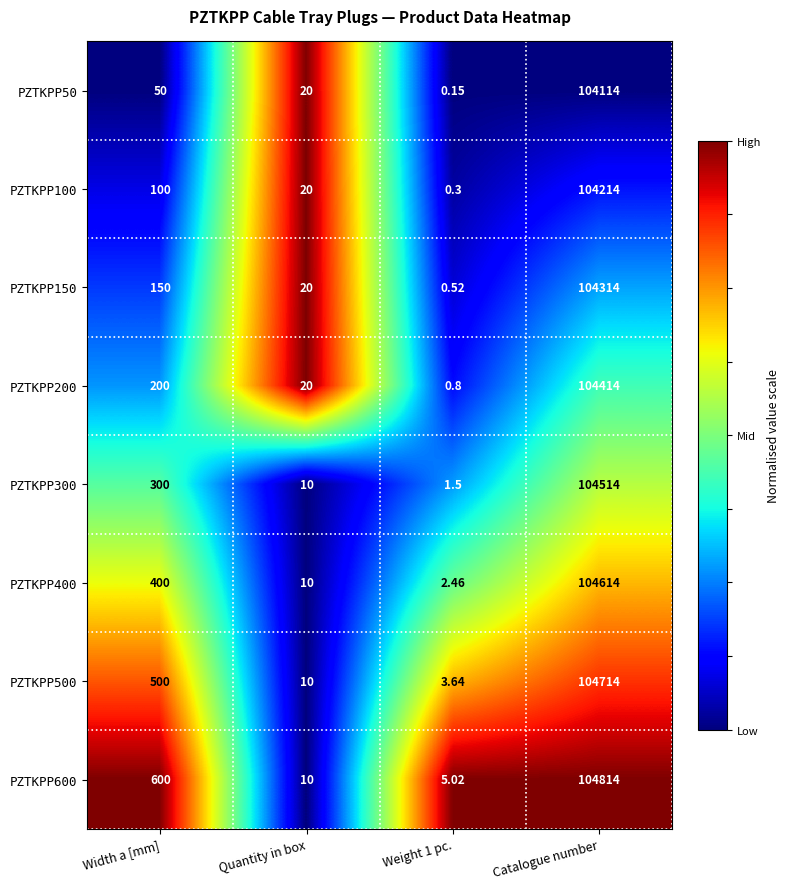

At which category is the sum across all series the highest?

Catalogue number